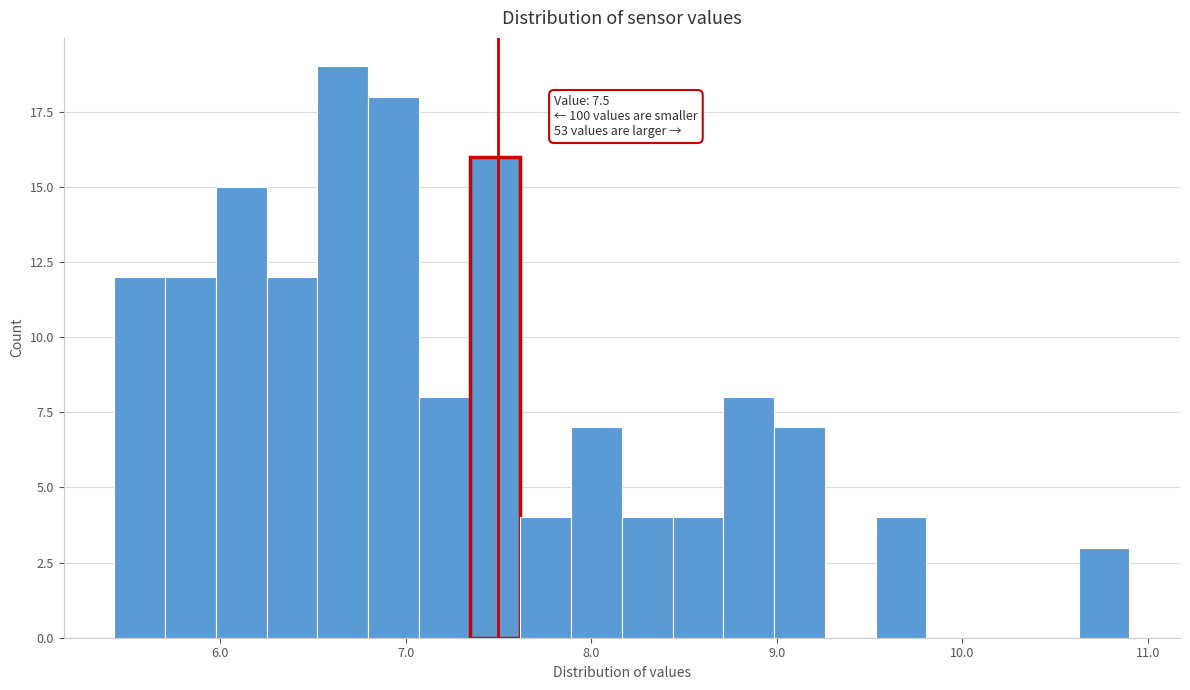

Read against the x-axis, roughly where is the centre of the tallest bar?

6.7